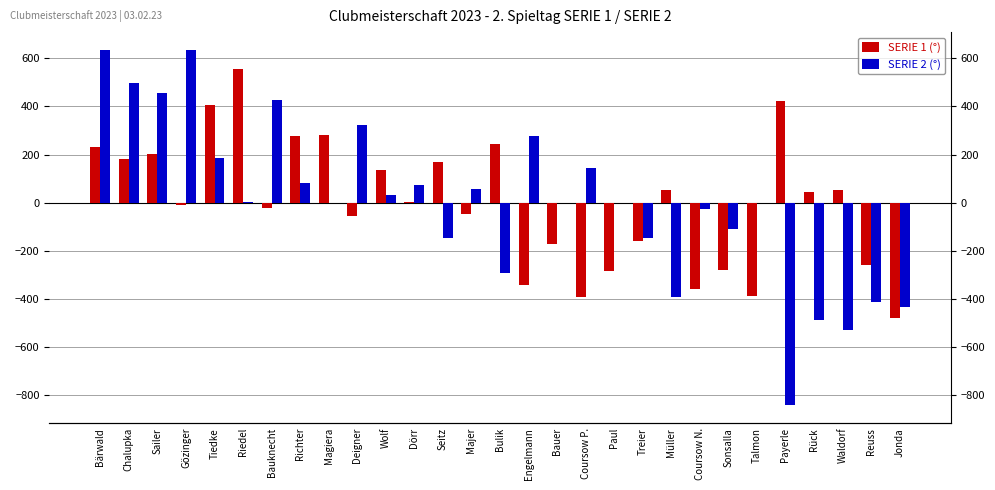

What is the label of the 17th bar from the left?

Bauer